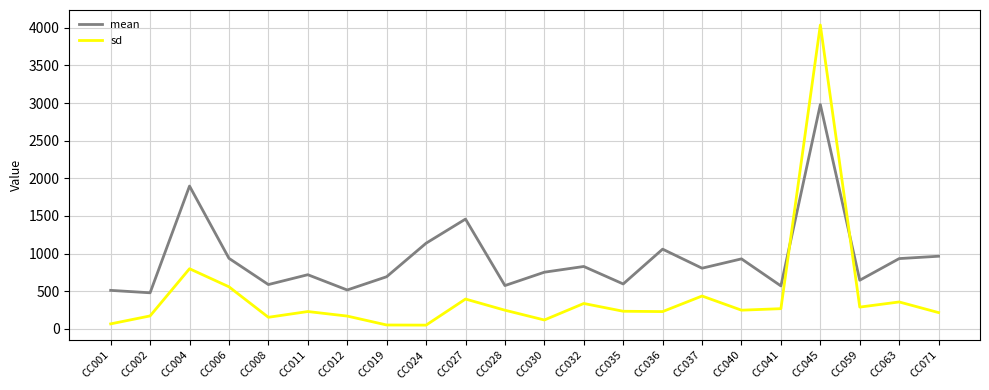

What is the difference between the second highest and minimum values in the mean series?

1419.0